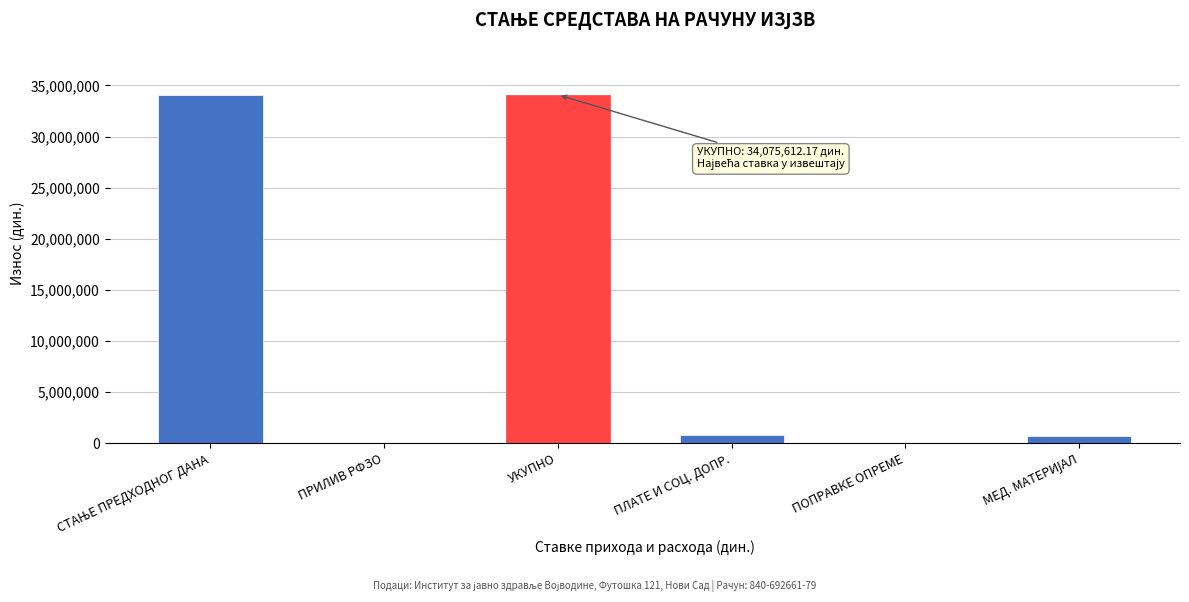

What is the greatest value displayed?

34075612.2